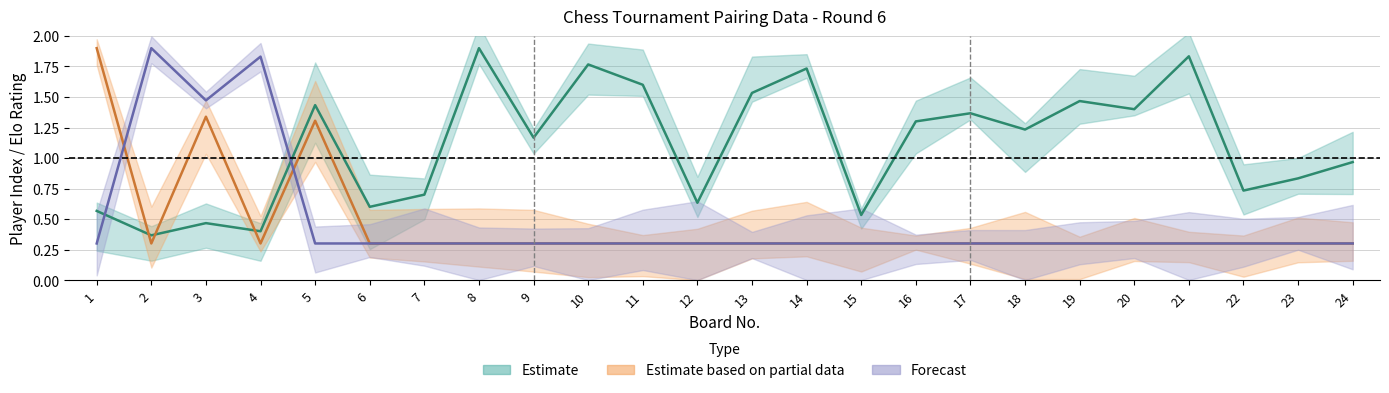

The col_11 series shows 0.7 at 22. True or false?

True